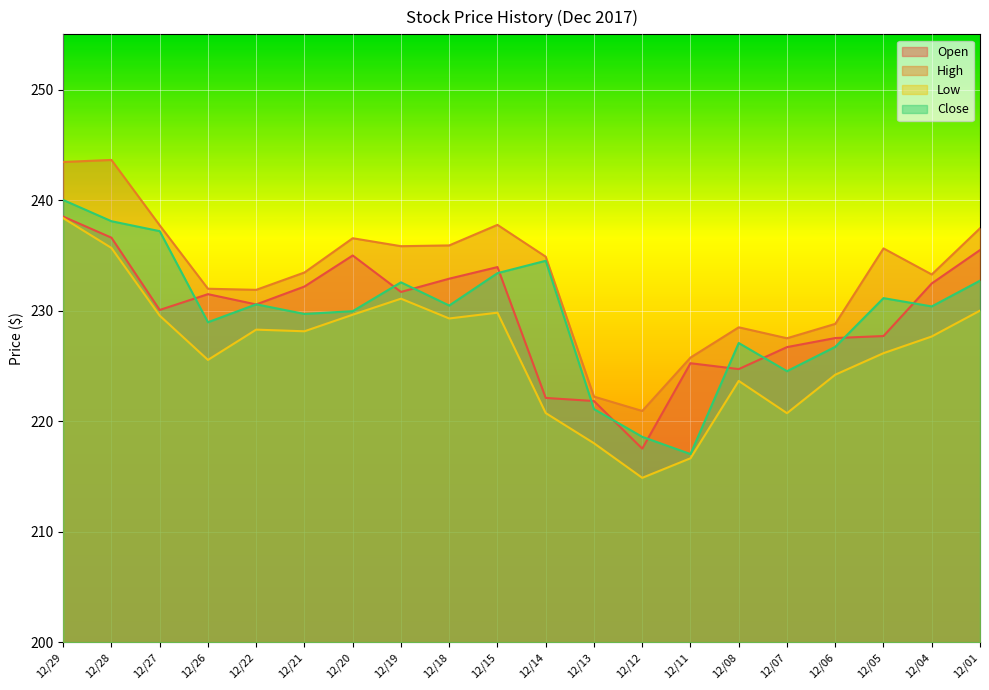

At which label does Open first exceed 231?

12/29